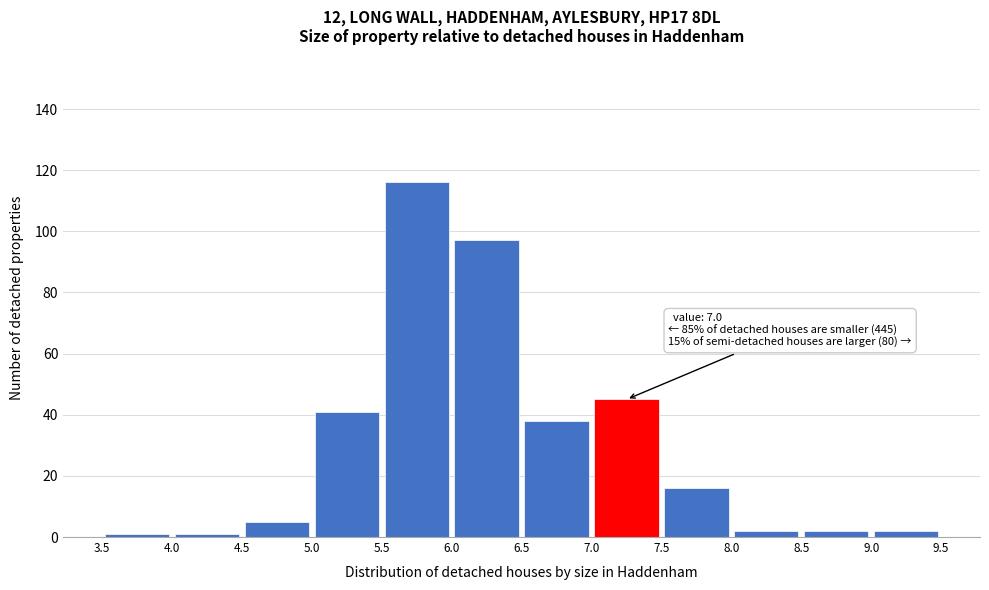

Which range on the x-axis has the tallest bar?

5.5 to 6.0